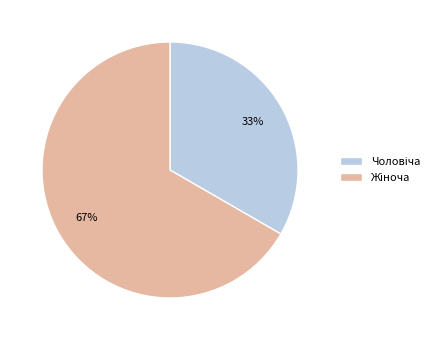

Does any single category account for the majority?

Yes